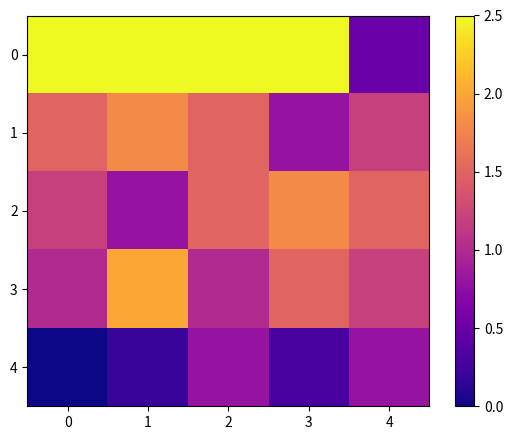

What is the difference between the highest and lowest values at 1?

2.3